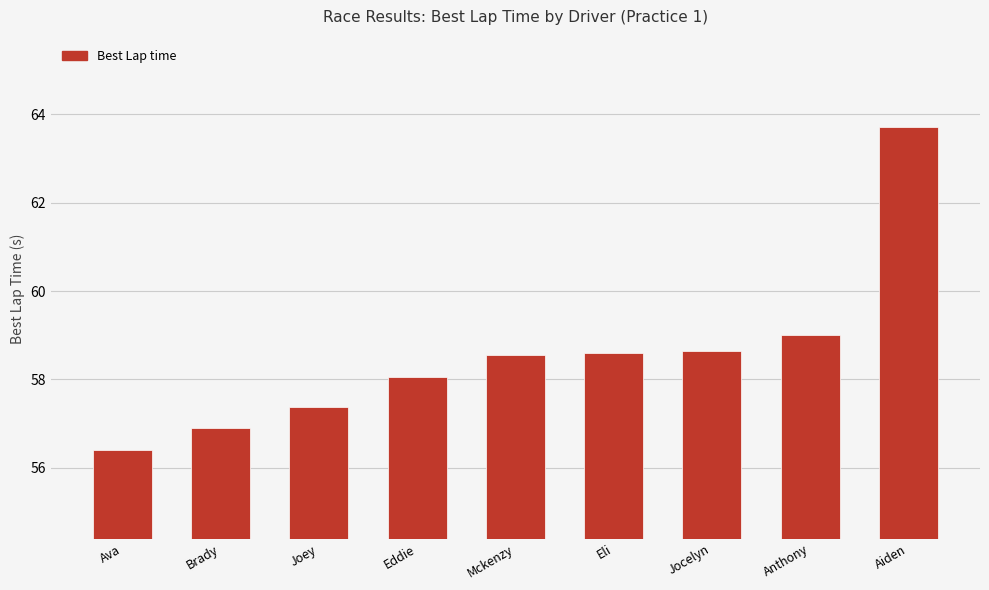

Between Jocelyn and Eddie, which is larger?

Jocelyn